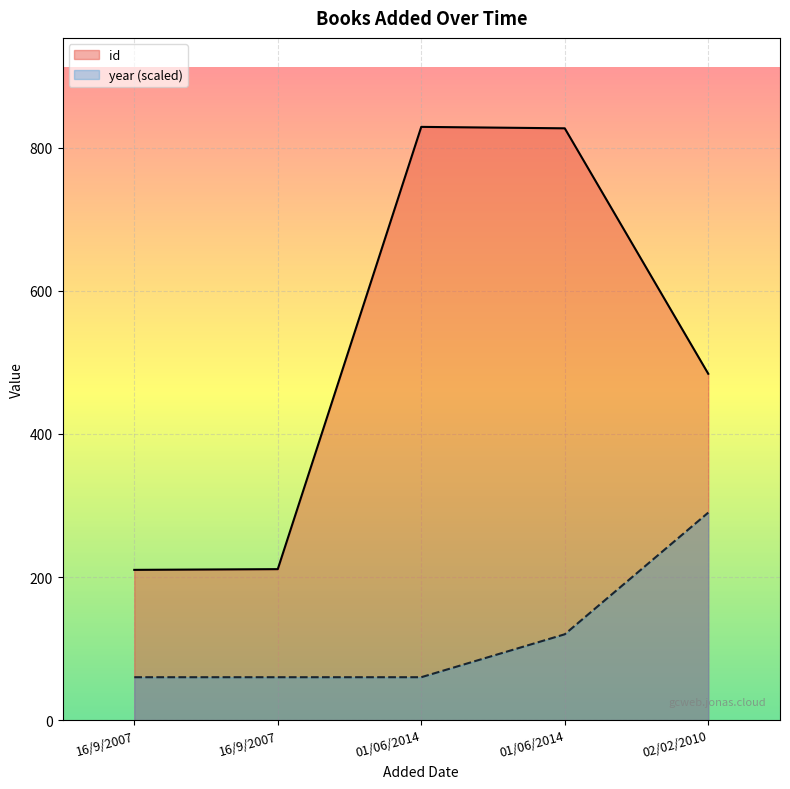

What are all the series names shown in the legend?

id, year (scaled)